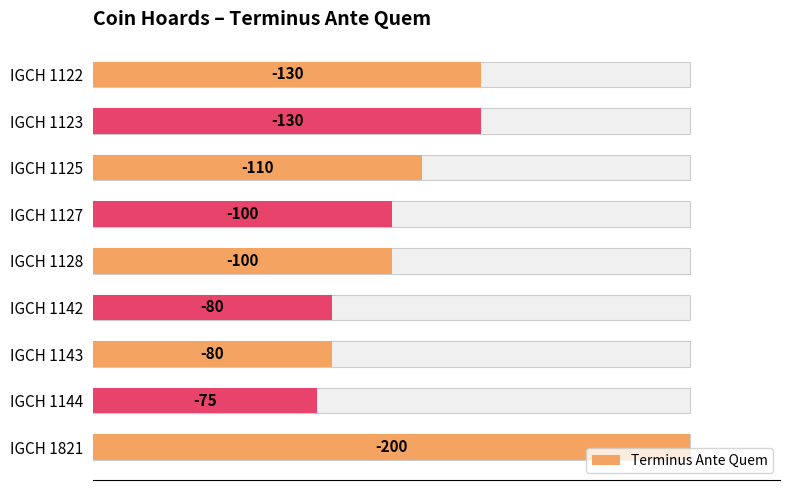

What position from the right is 200?

5